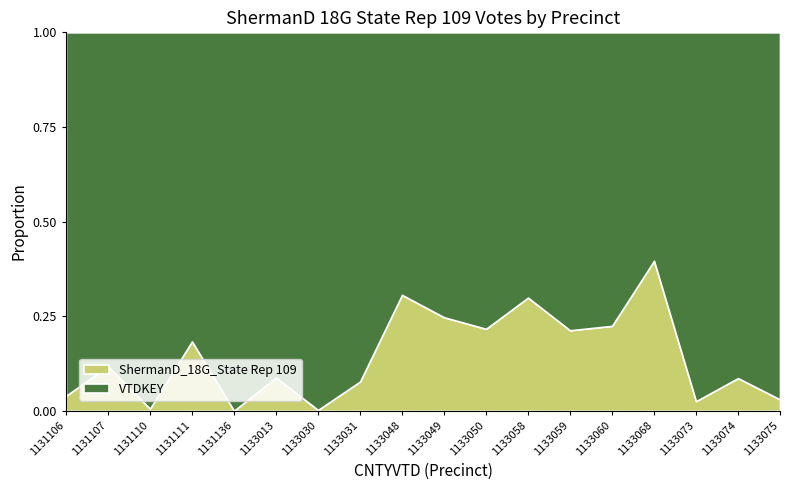

True or false: VTDKEY and ShermanD_18G_State Rep 109 cross at least once.

False